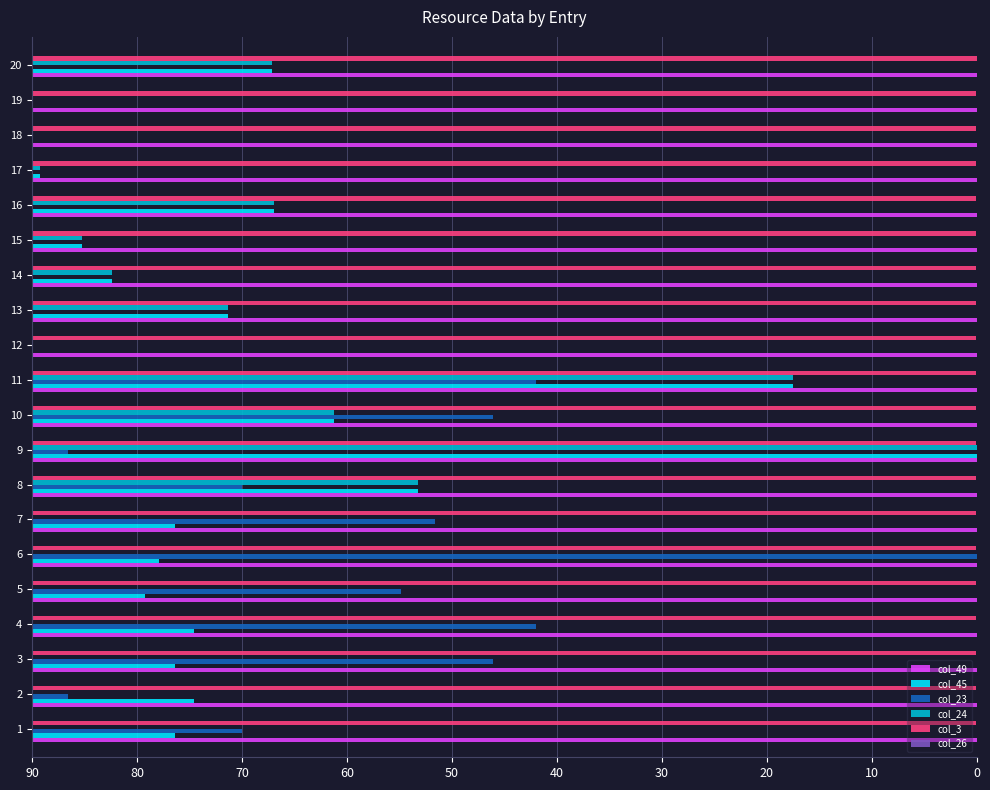

Are the bars horizontal?

Yes